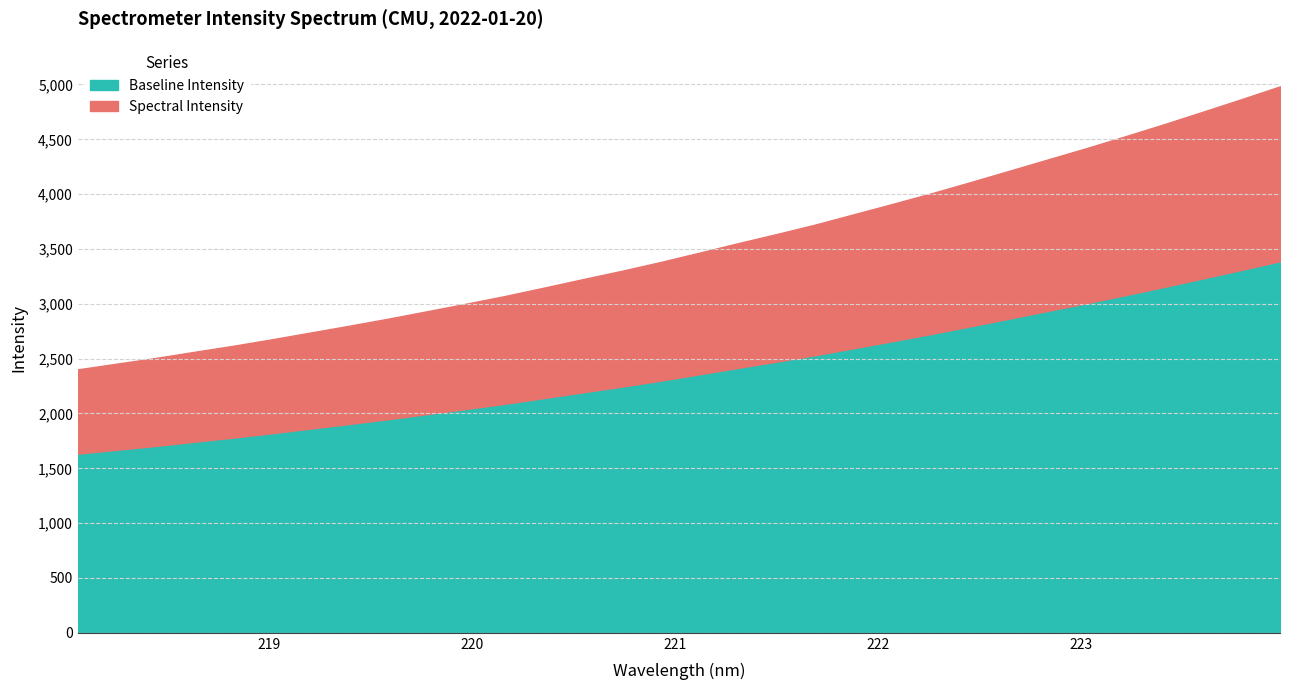

What is the difference between the maximum and minimum values?

2580.8